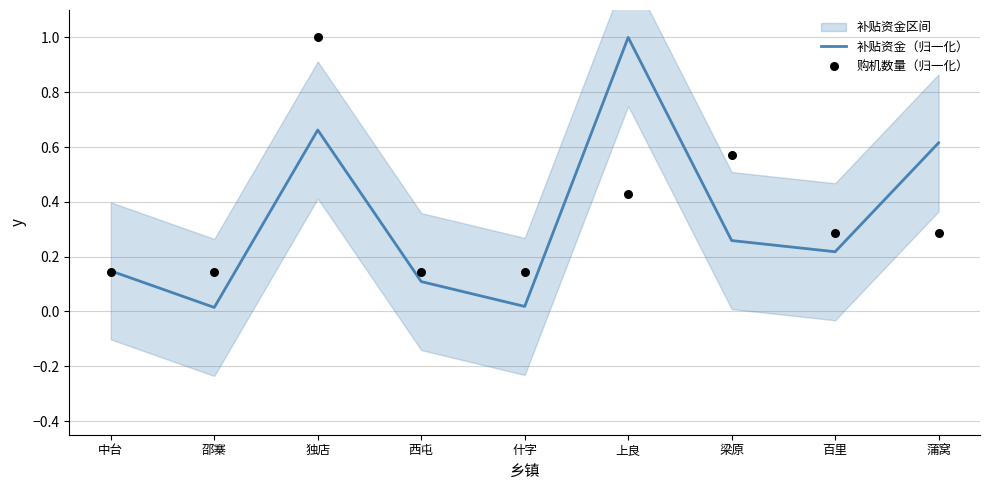

Which series has the largest total across all categories?

购机数量（归一化）